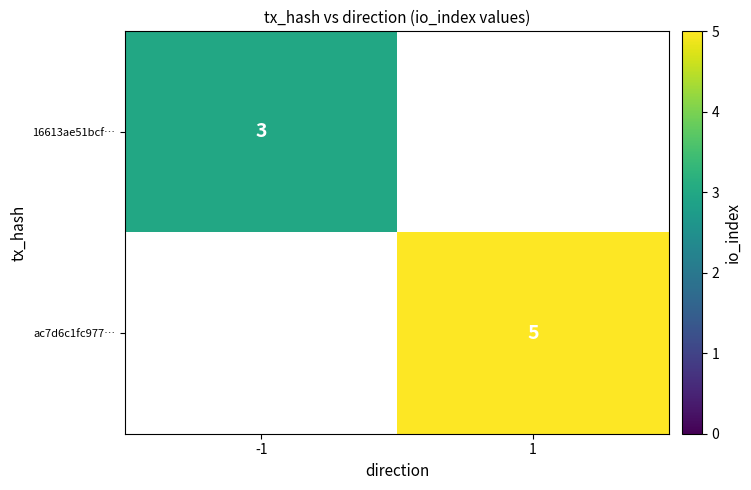

True or false: ac7d6c1fc977… has a value of 5 at 1.

True